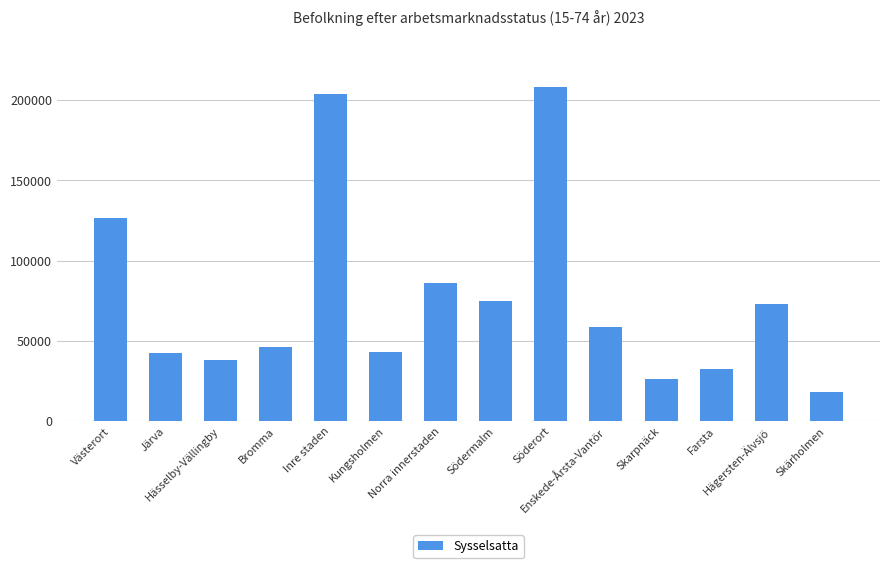

The chart shows a value of 29196 at Kungsholmen. True or false?

False